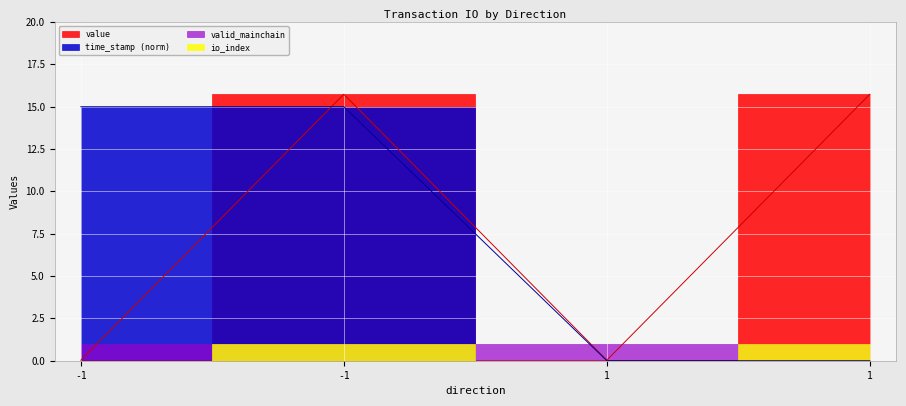

What is the difference between the second highest and minimum values in the time_stamp series?

15.0